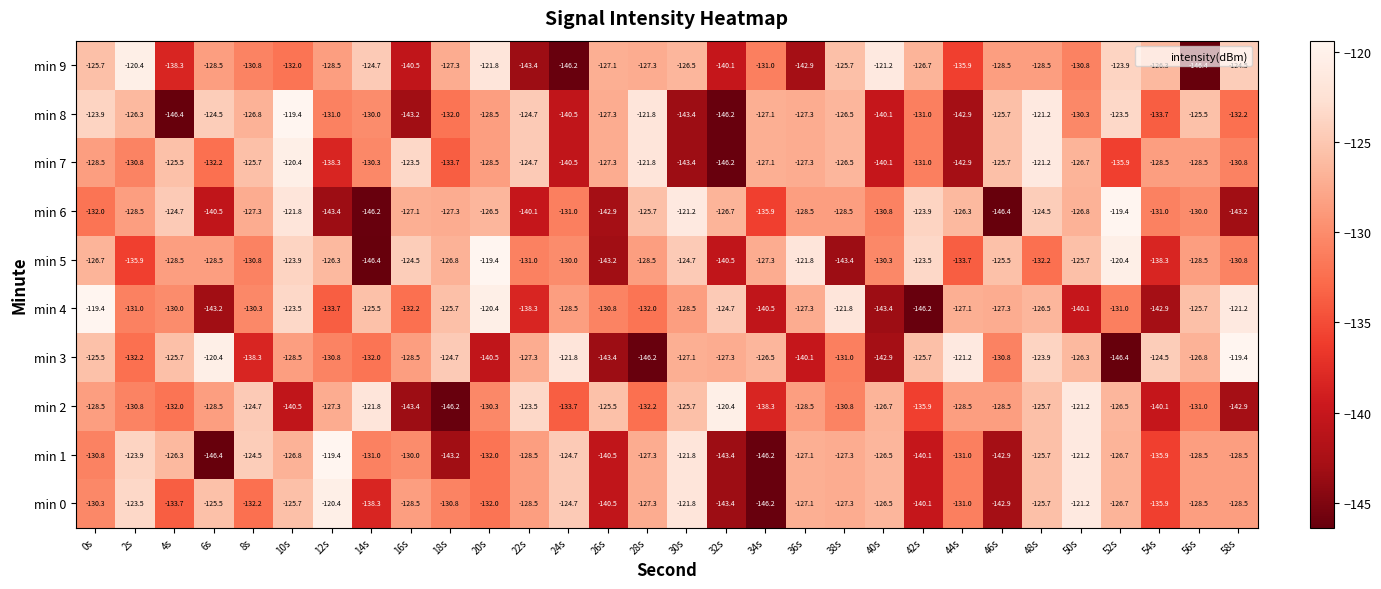

What is the total value across all series at 4s?

-1311.1